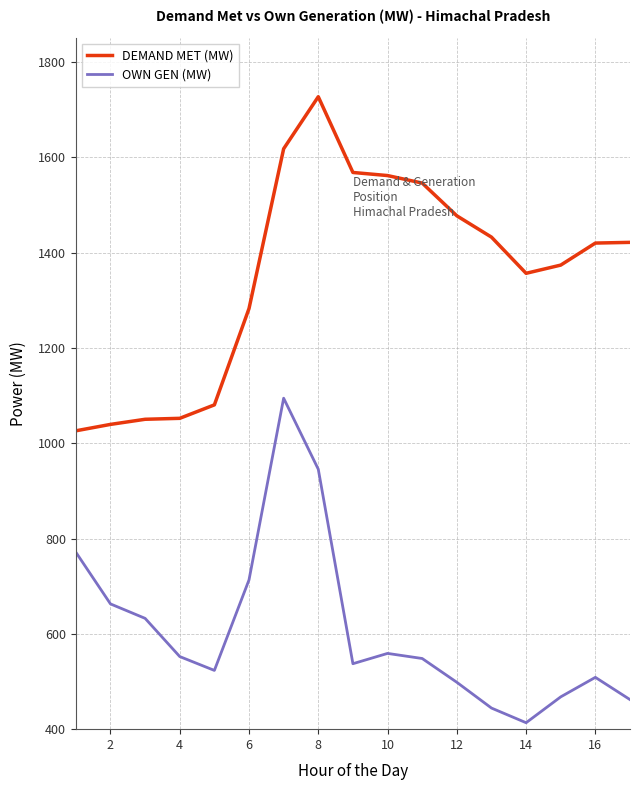

Count the number of data series in this chart.

2